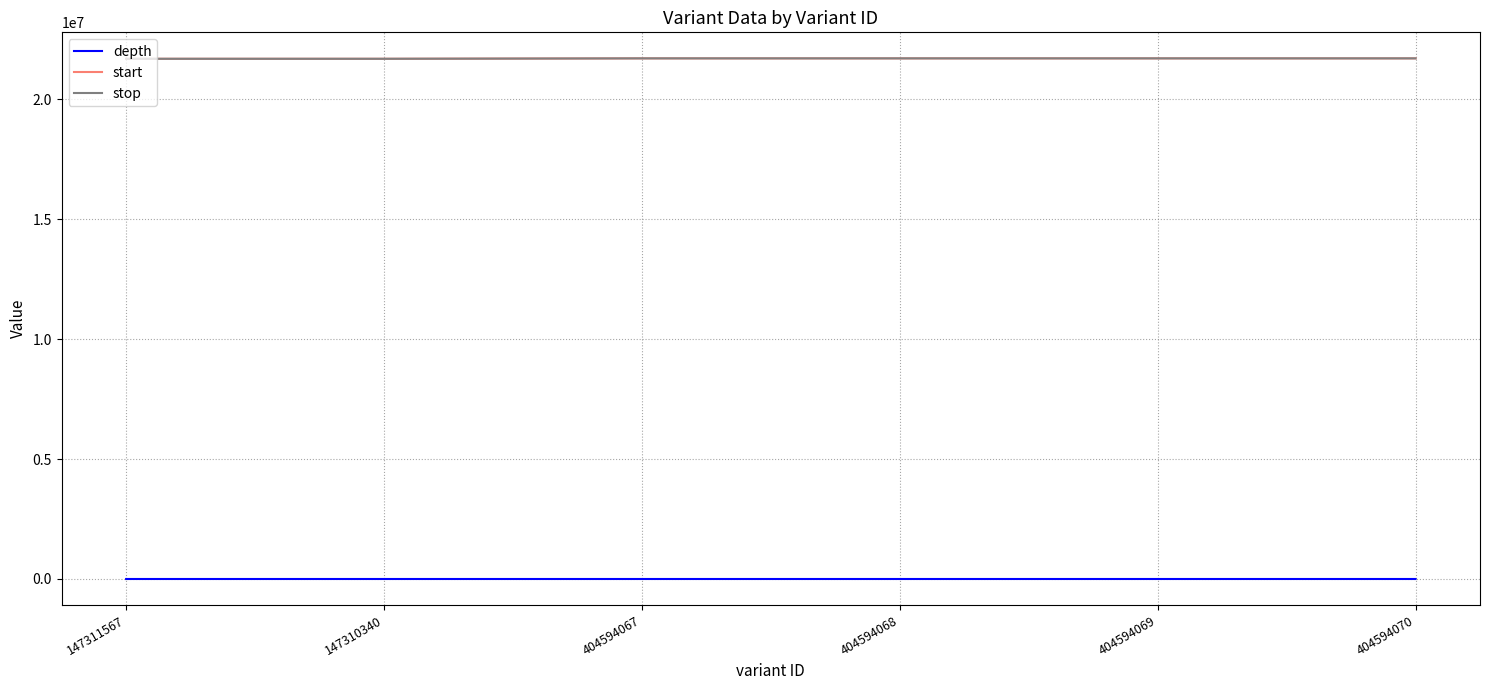

What is the difference between the highest and lowest values at 404594067?

21712320